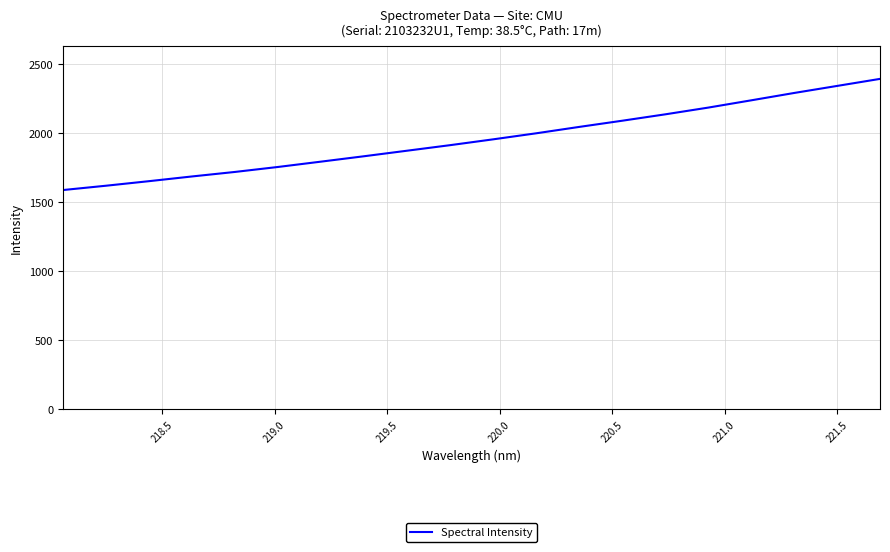

What is the minimum value shown in the chart?

1588.8